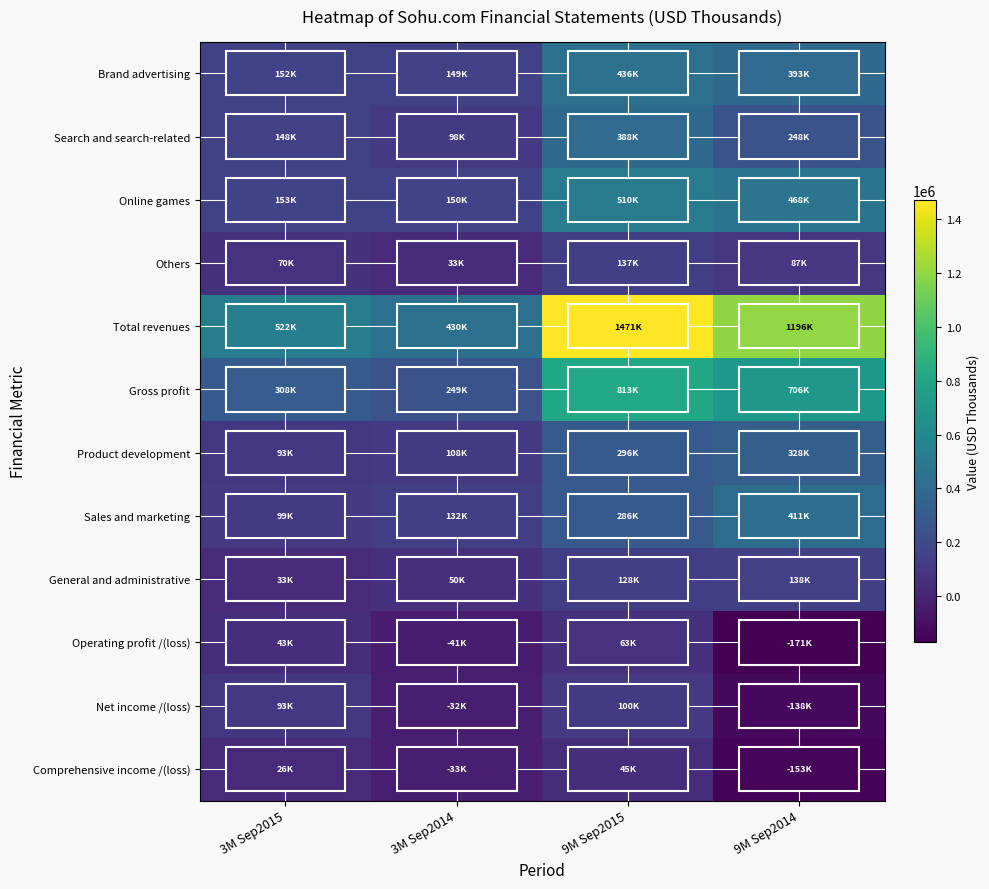

What is the spread (max minus min) of values at 9M Sep2014?

1366987